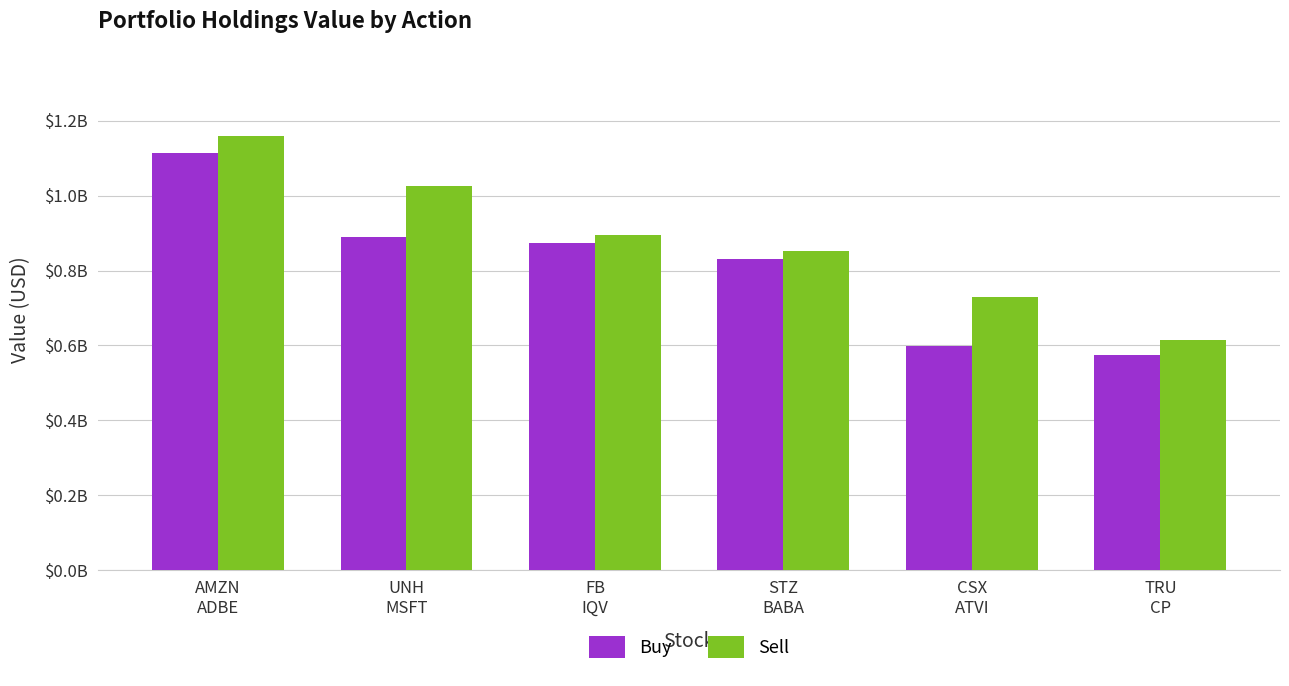

At which category is the sum across all series the highest?

AMZN
ADBE